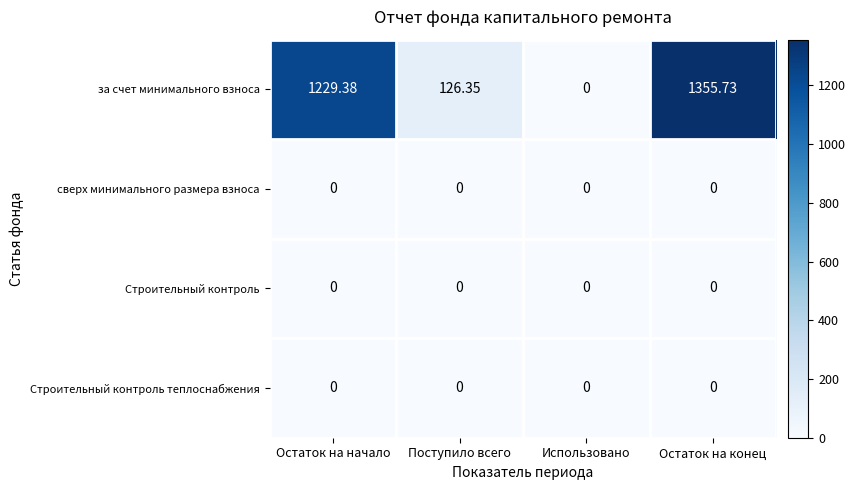

At which category is the sum across all series the highest?

Остаток на конец